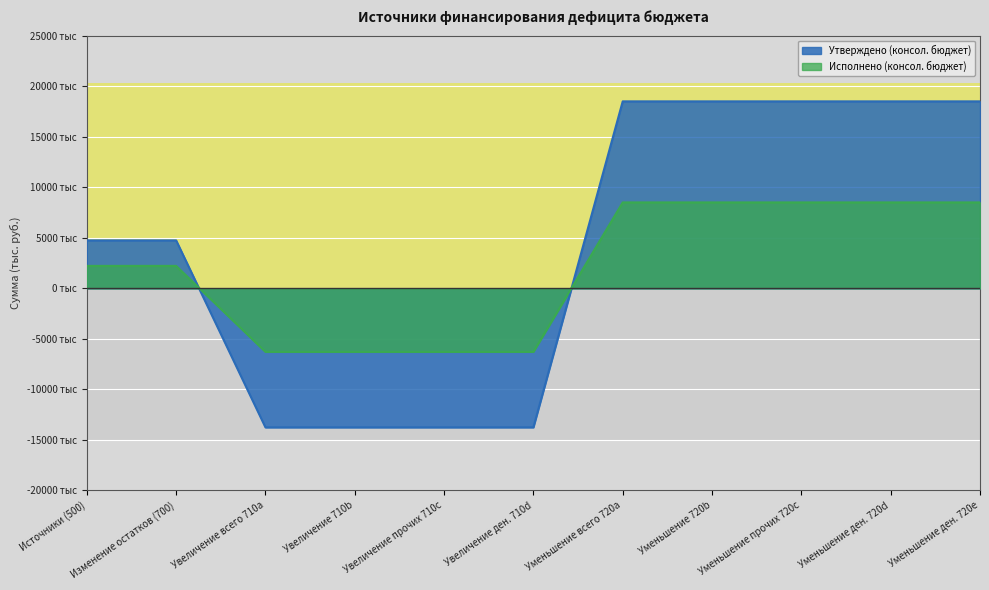

What is the maximum value for Утверждено (консол. бюджет)?

18501097.6